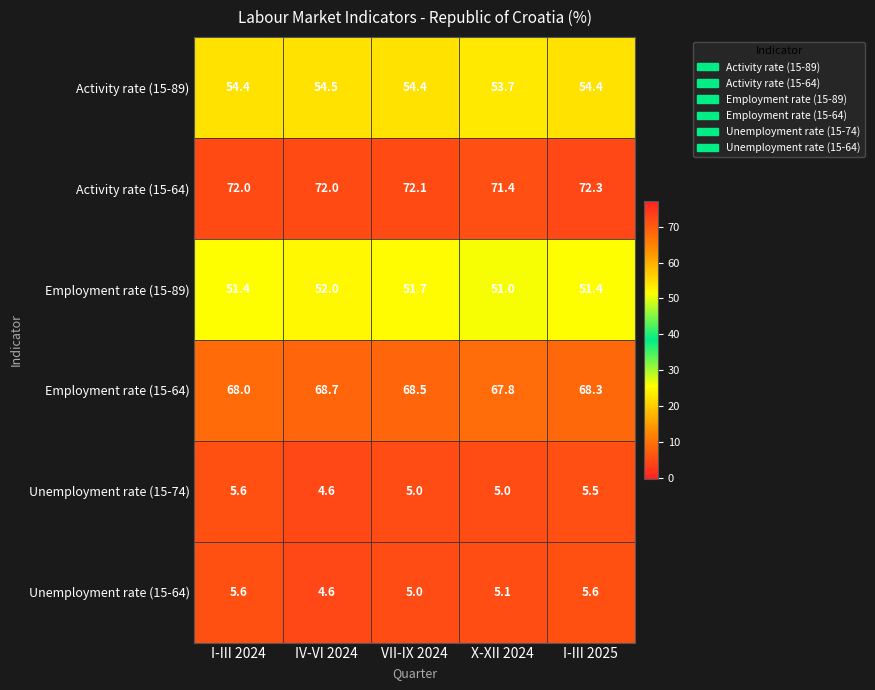

List the labels in order of Employment rate (15-64) value, smallest first.

X-XII 2024, I-III 2024, I-III 2025, VII-IX 2024, IV-VI 2024